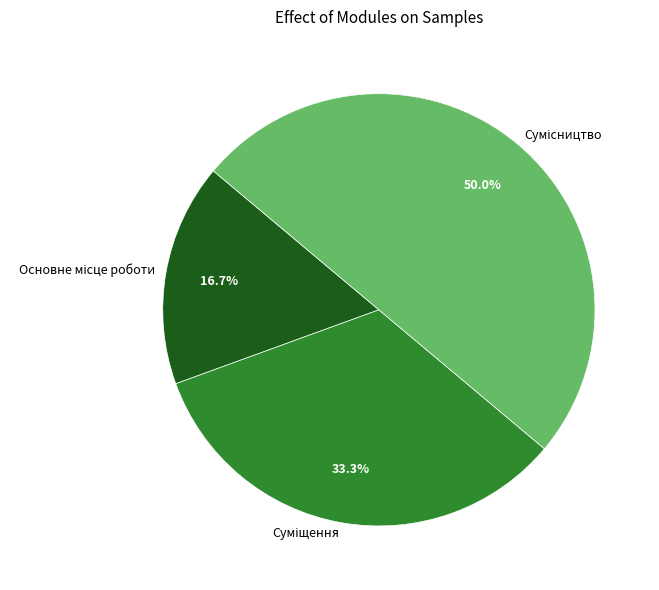

How many slices are in this pie chart?

3